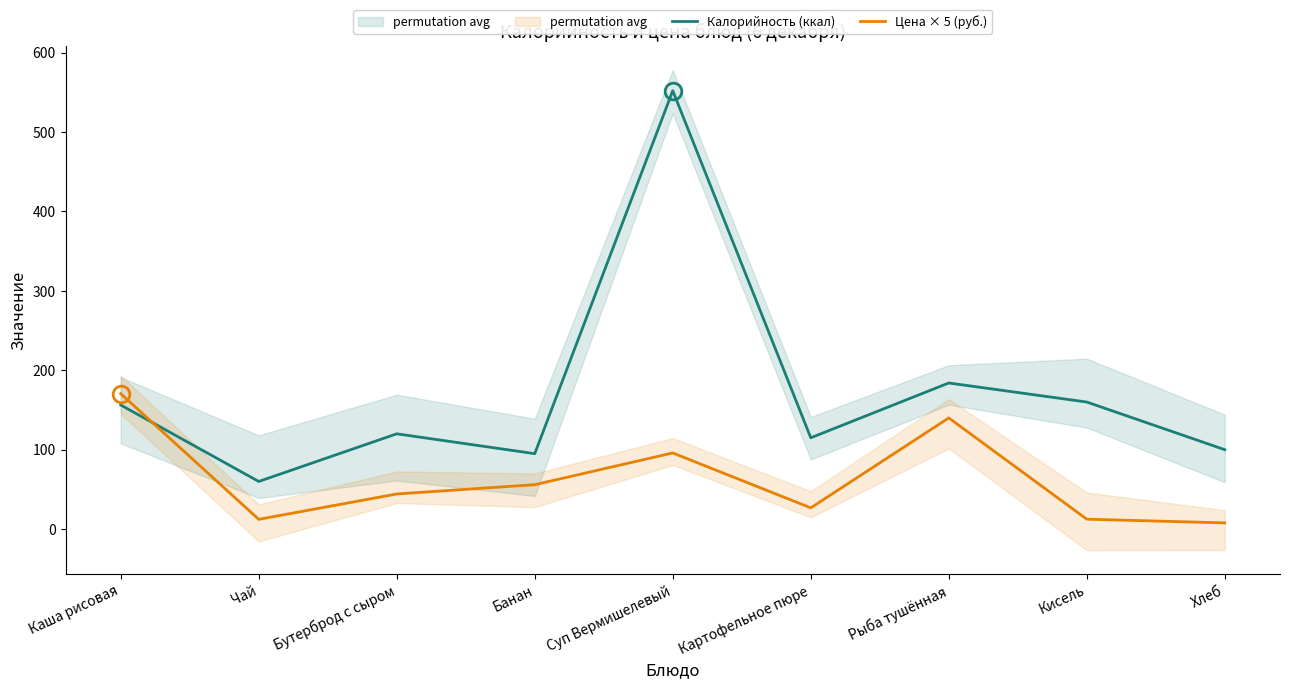

List the labels in order of Калорийность (ккал) value, largest first.

Суп Вермишелевый, Рыба тушённая, Кисель, Каша рисовая, Бутерброд с сыром, Картофельное пюре, Хлеб, Банан, Чай